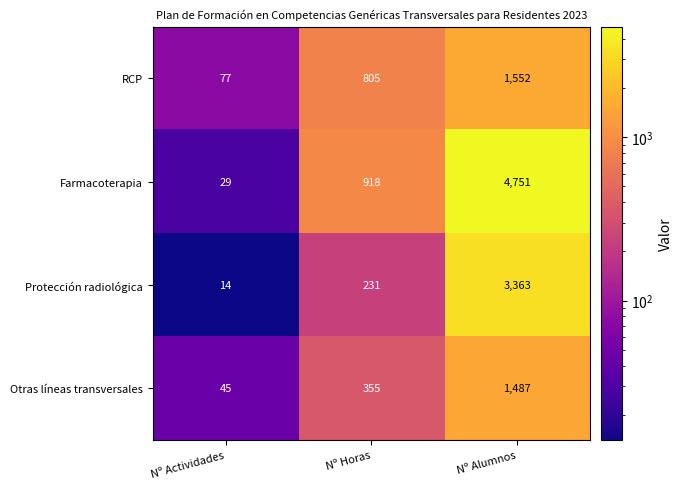

Is it true that Otras líneas transversales equals 355 at Nº Horas?

True